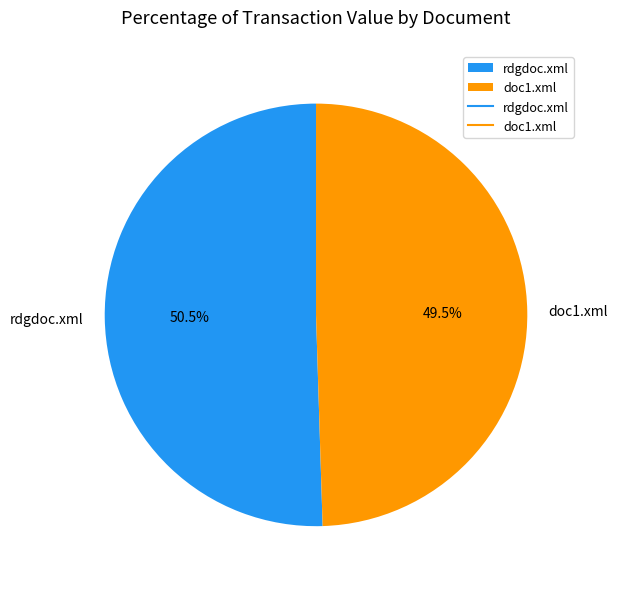

Count the number of slices in the pie.

2